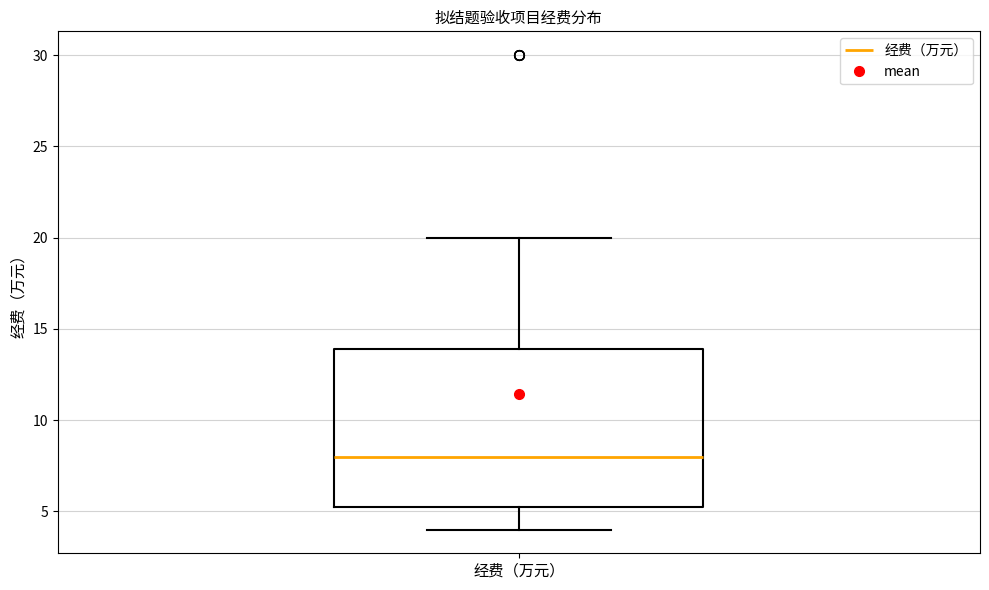

Transcribe this box plot: give where the median line is, the range the box spans, and where the two whiskers end, as read against the y-axis. The values are not printed on the chart, so give them approximately, as read against the axis.

median 8.0, box 5.5 to 14.0, whiskers 4.0 to 20.0